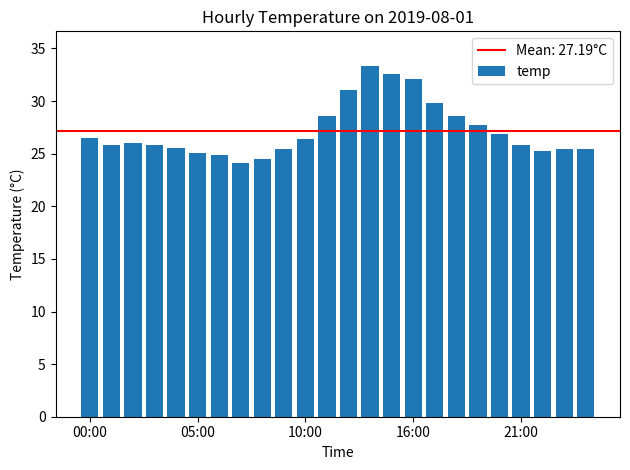

What is the value of the 23rd bar from the left?

25.4